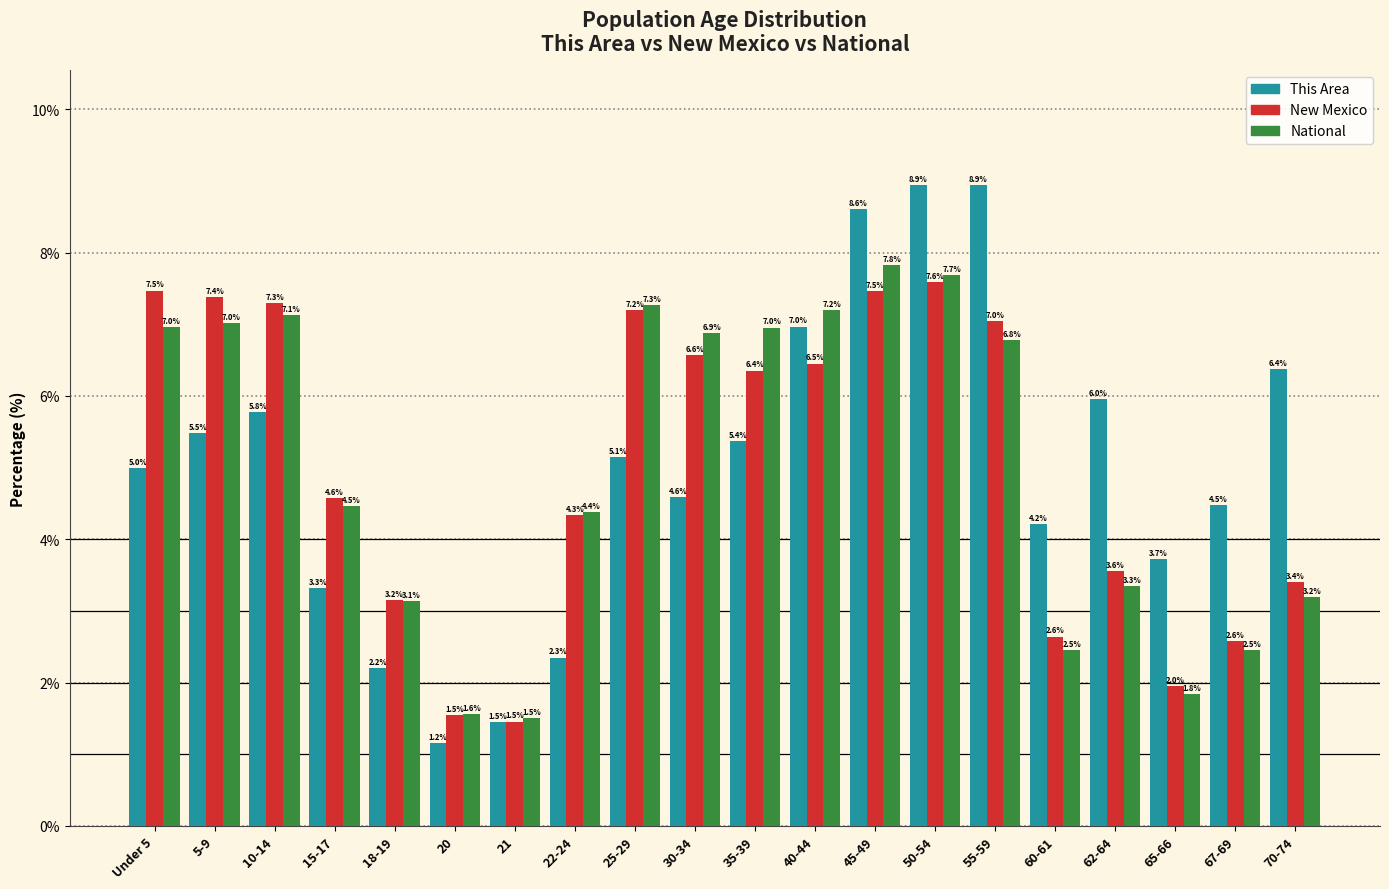

Reading left to right, extract all data points from this chart.

This Area: 5.0	5.5	5.8	3.3	2.2	1.2	1.5	2.3	5.1	4.6	5.4	7.0	8.6	8.9	8.9	4.2	6.0	3.7	4.5	6.4
New Mexico: 7.5	7.4	7.3	4.6	3.2	1.5	1.5	4.3	7.2	6.6	6.4	6.5	7.5	7.6	7.0	2.6	3.6	2.0	2.6	3.4
National: 7.0	7.0	7.1	4.5	3.1	1.6	1.5	4.4	7.3	6.9	7.0	7.2	7.8	7.7	6.8	2.5	3.3	1.8	2.5	3.2